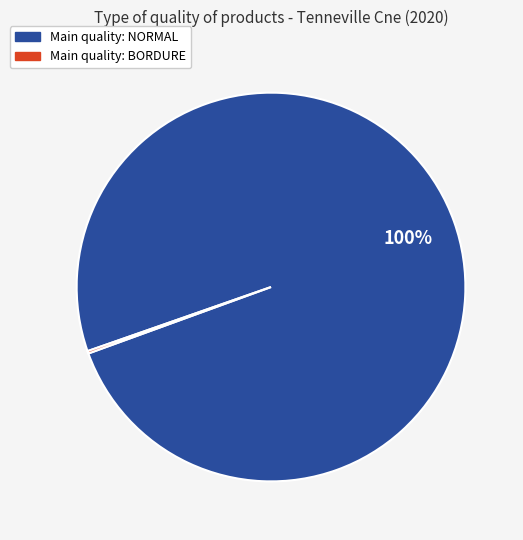

To the nearest percent, what is the average slice percentage?

50%